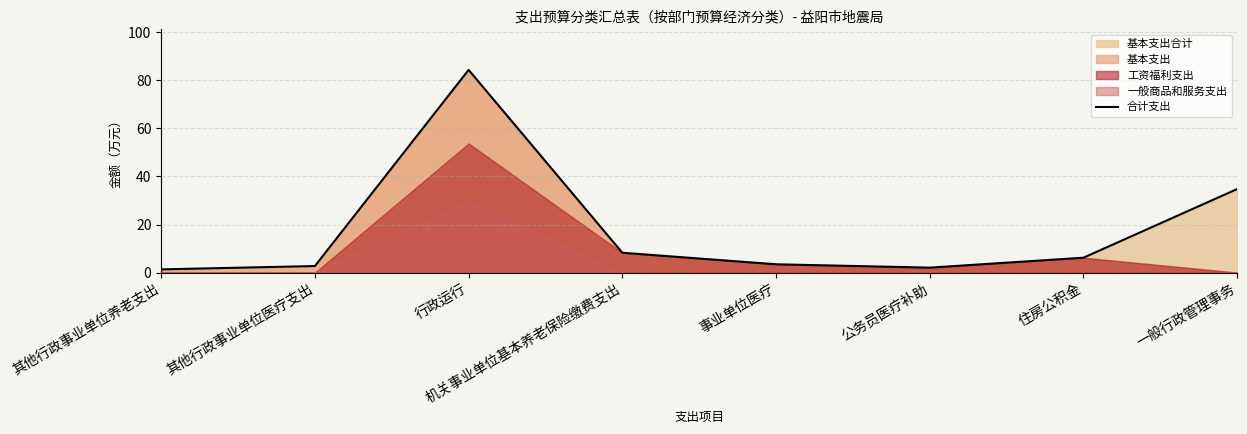

What is the approximate value at 一般行政管理事务?

34.8